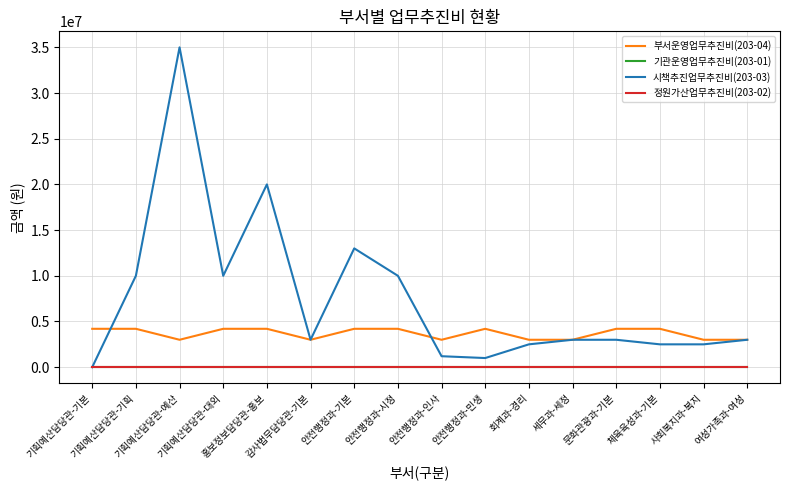

What is the approximate value of 부서운영업무추진비(203-04) at 기획예산담당관-예산, to the nearest 10?

3000000